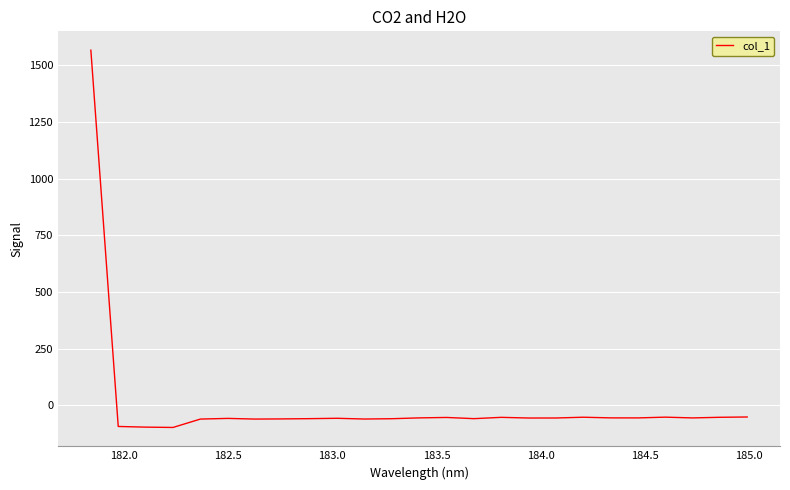

What is the smallest value displayed?

-97.8